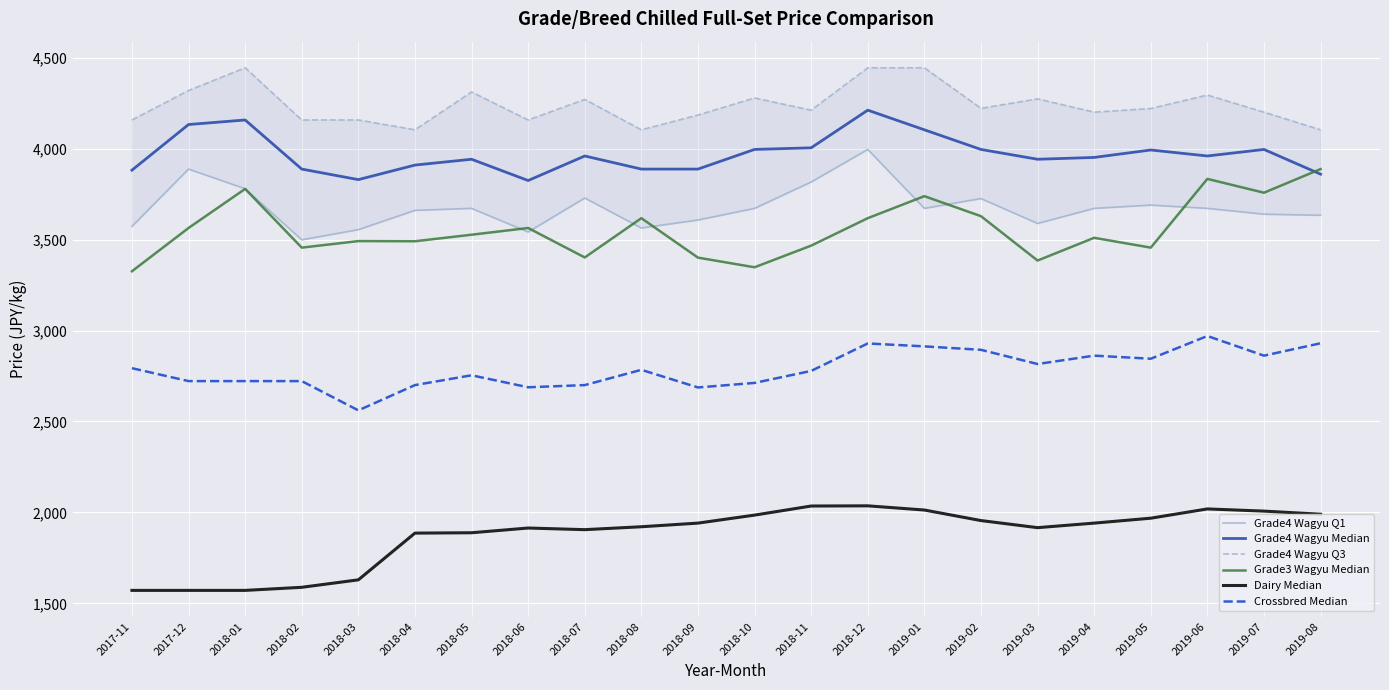

In Grade4 Wagyu Q1, how many points are higher than both neighbors (excluding endpoints)?

6